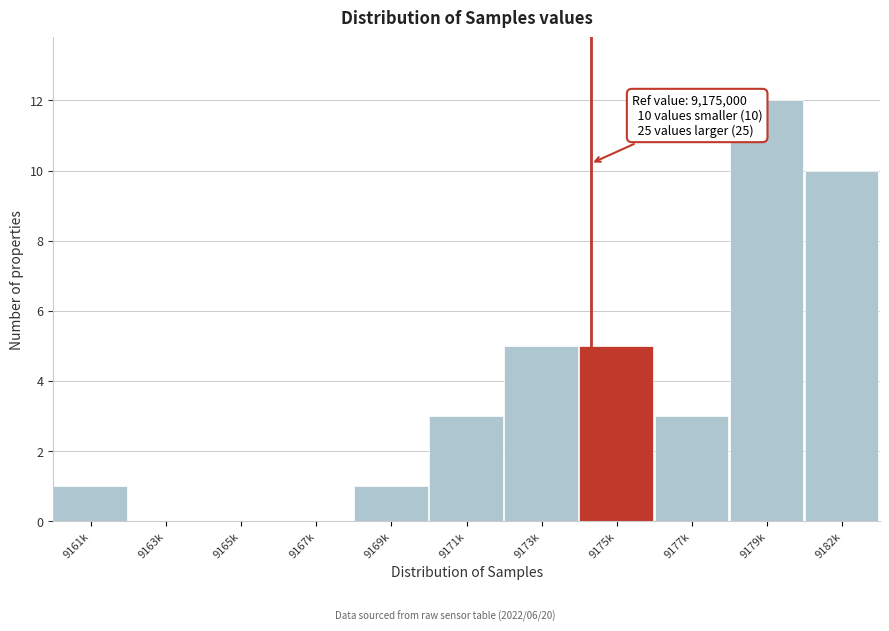

Reading left to right, extract all data points from this chart.

9161k=1	9163k=0	9165k=0	9167k=0	9169k=1	9171k=3	9173k=5	9175k=5	9177k=3	9179k=12	9182k=10